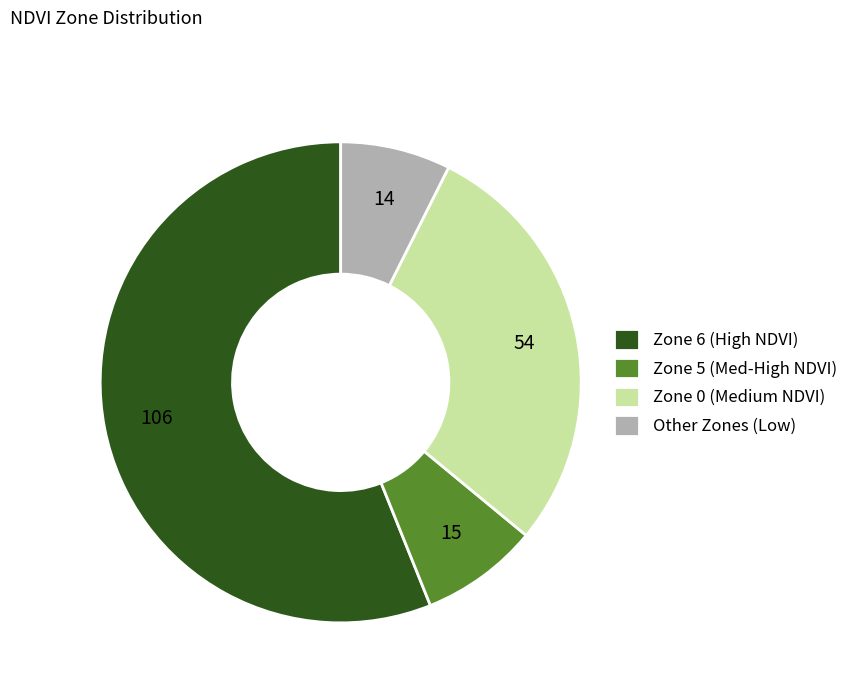

True or false: Zone 5 (Med-High NDVI) accounts for 8% of the total.

True